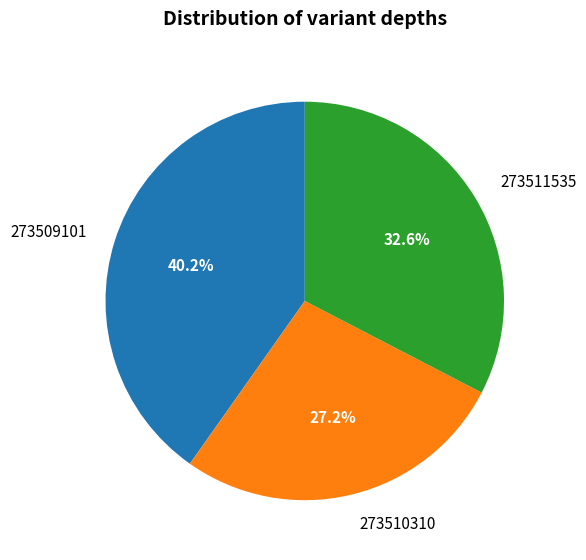

To the nearest percent, what is the average slice percentage?

33%